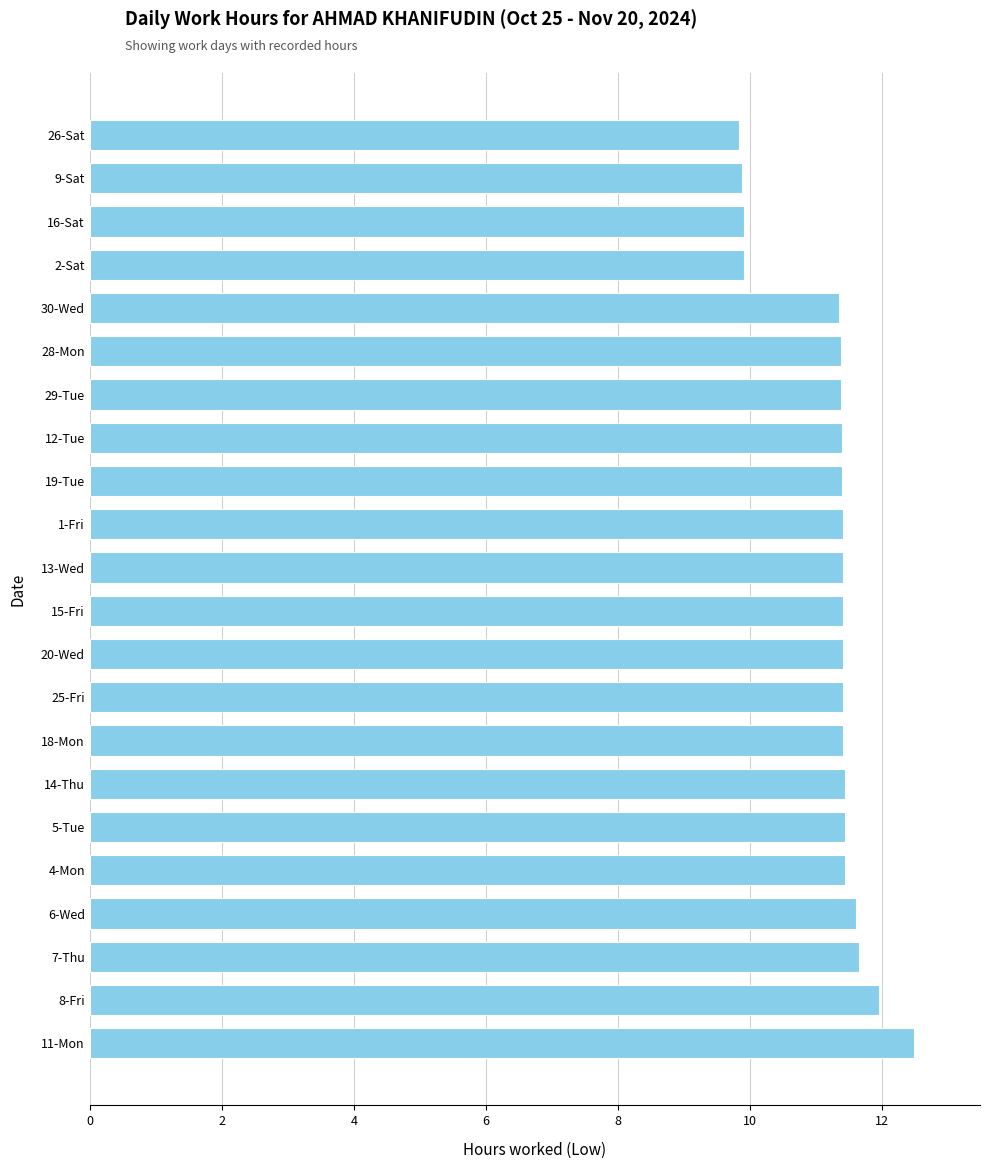

What is the approximate value at 29-Tue?

11.4